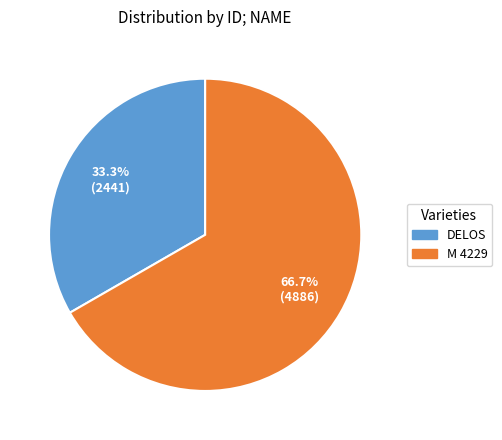

To the nearest percent, what is the difference between the M 4229 and DELOS slice percentages?

33%